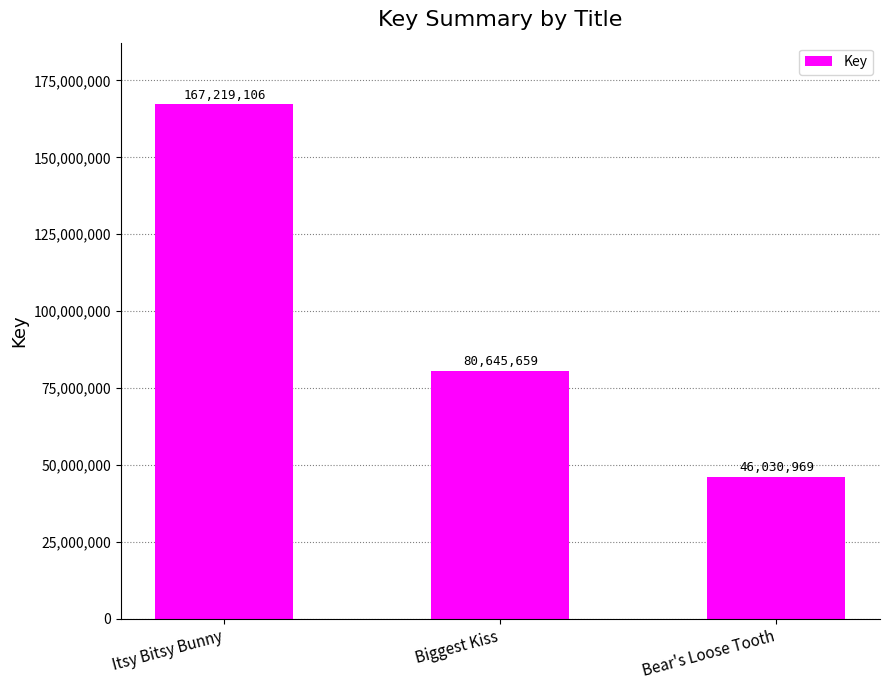

What is the difference between the values at Bear's Loose Tooth and Itsy Bitsy Bunny?

121188137